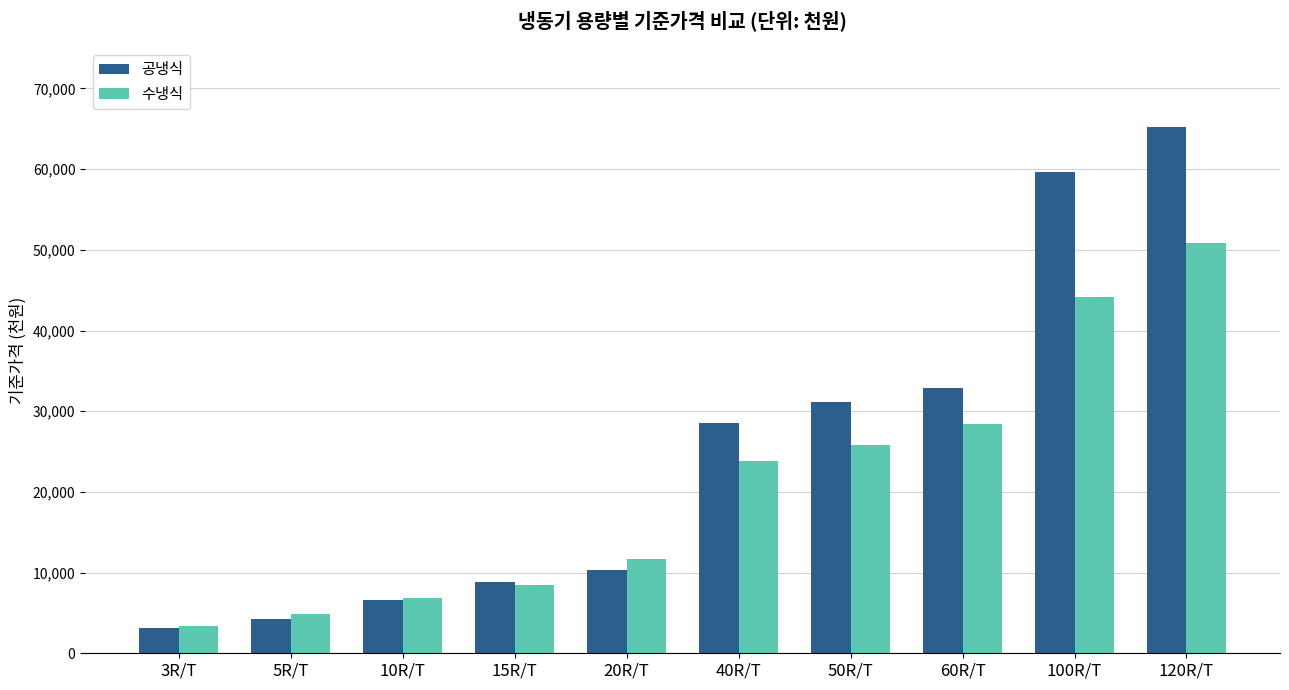

Is the value of 공냉식 at 3R/T greater than the value of 수냉식 at 15R/T?

No